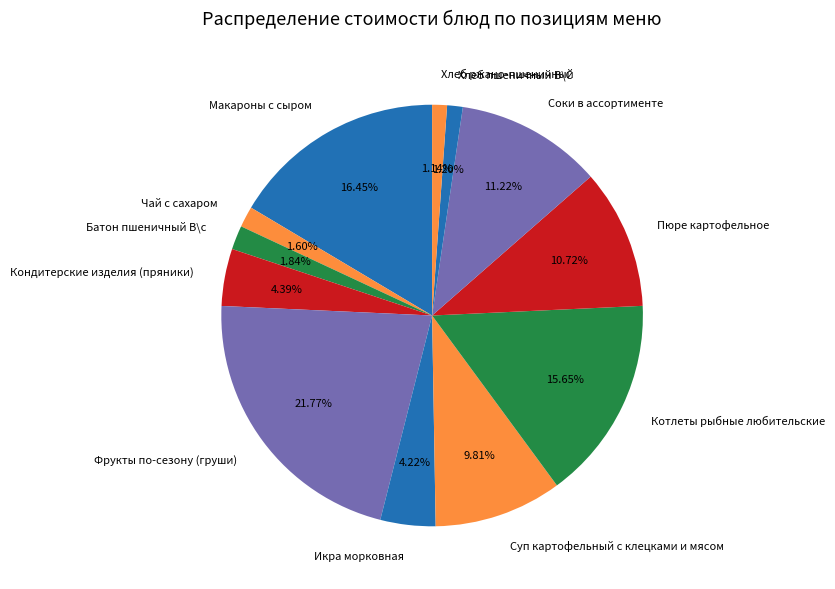

Approximately how many times larger is the value at Хлеб ржано-пшеничный compared to Макароны с сыром?

0.1